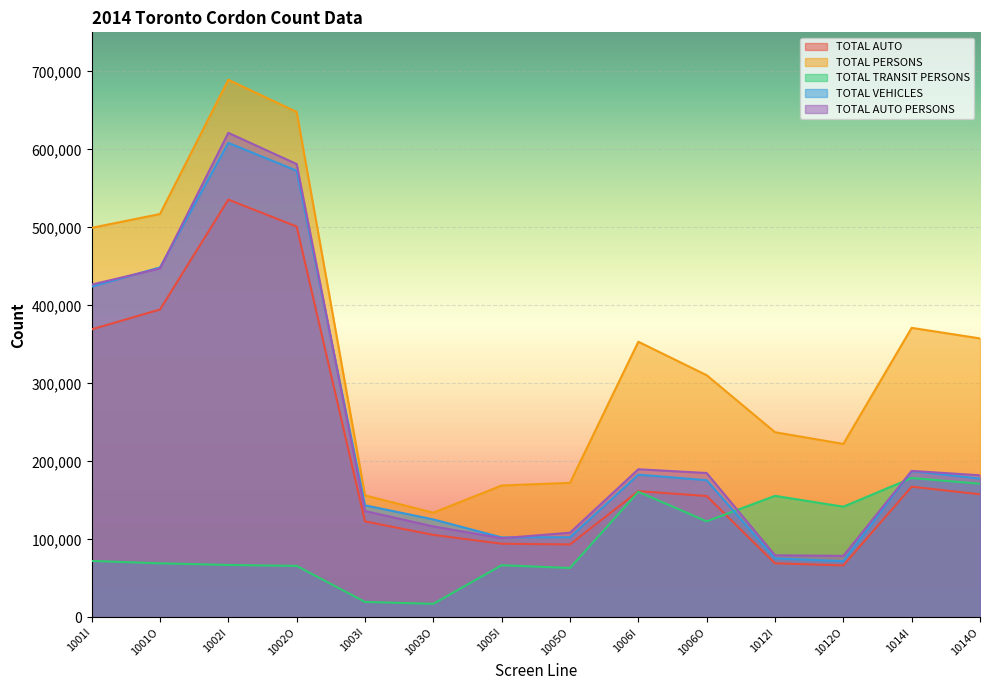

What is the approximate value of TOTAL AUTO PERSONS at 1014O, to the nearest 100?

182200